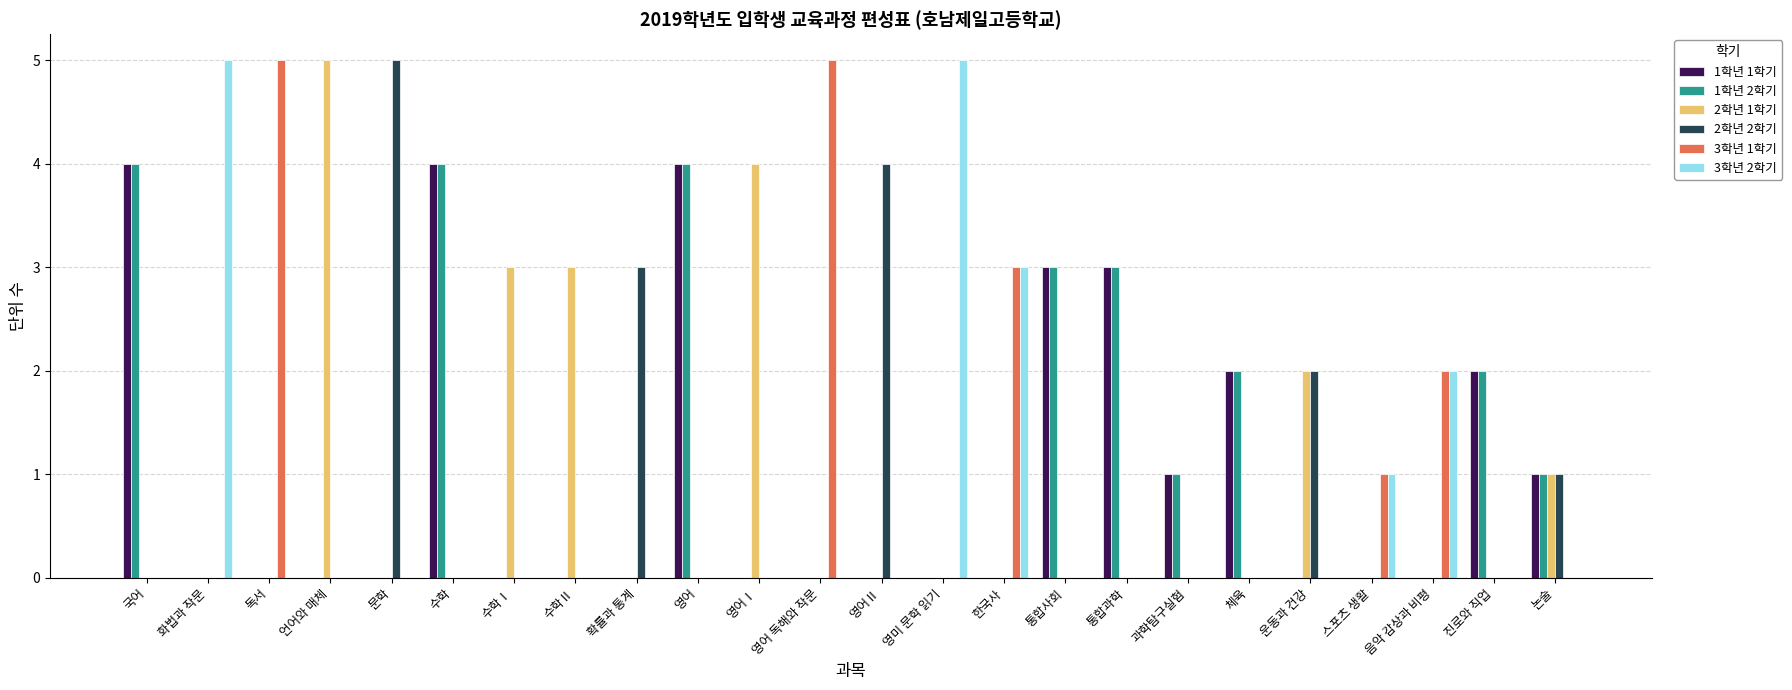

Between 영미 문학 읽기 and 통합사회, which series saw the biggest shift?

3학년 2학기